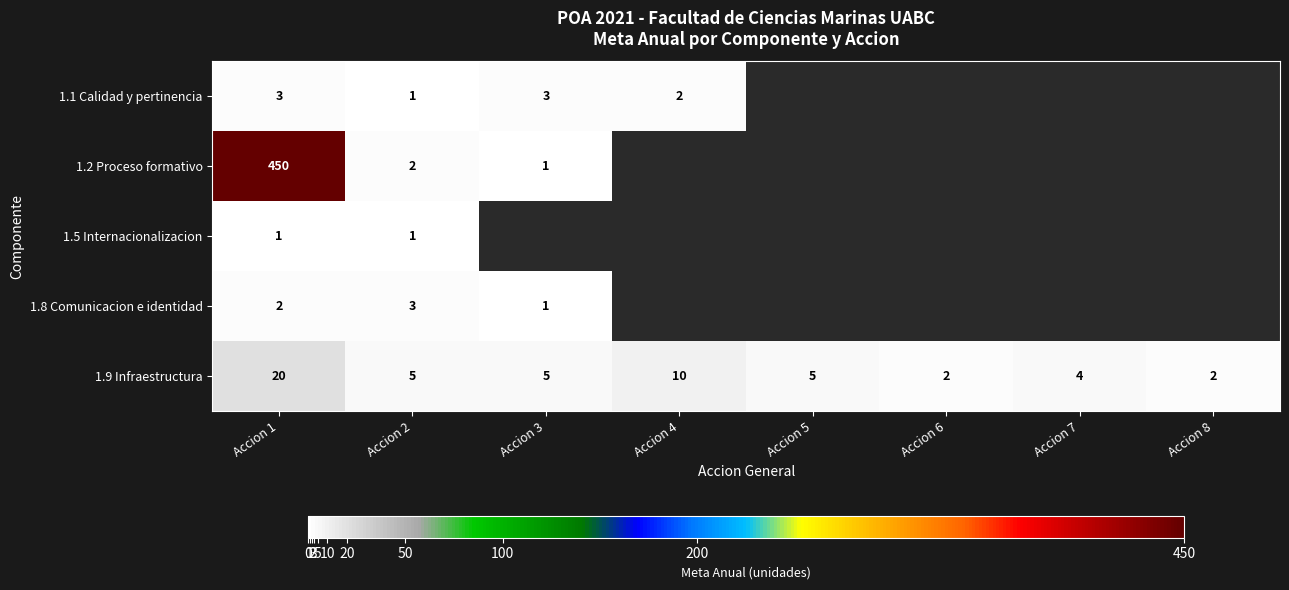

True or false: 1.5 Internacionalizacion has a value of 0 at Accion 1.

False